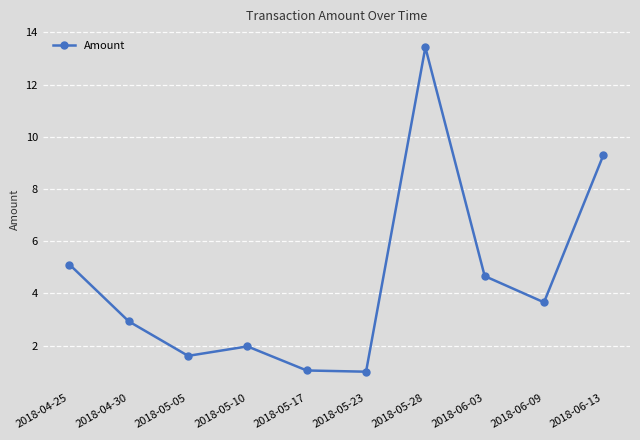

Where is the first local maximum?

2018-05-10